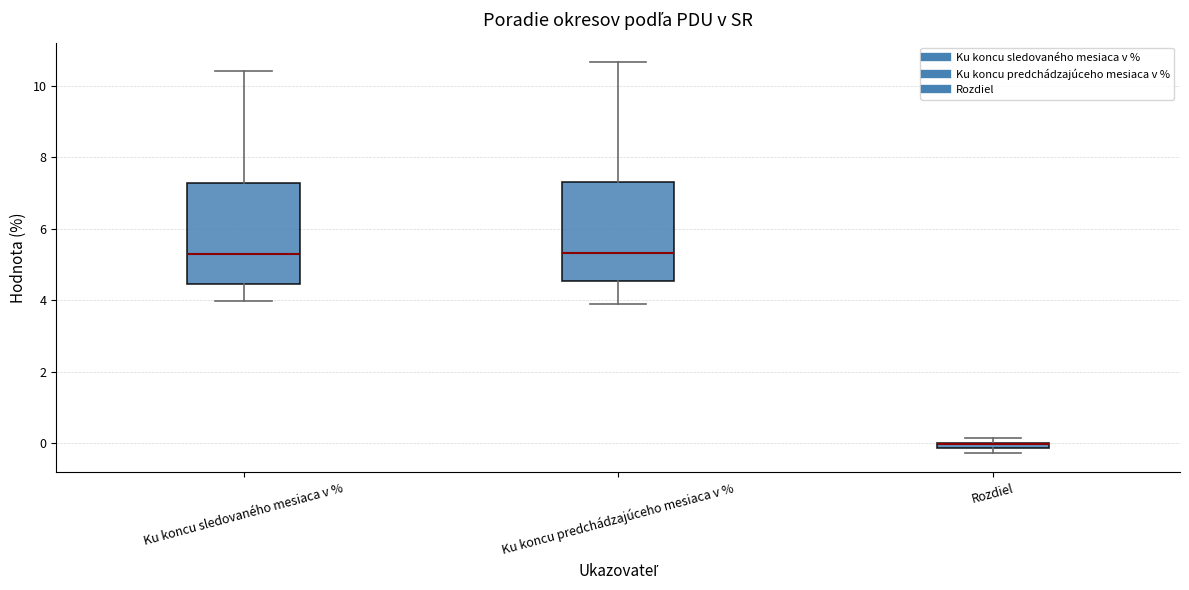

Where does the median line of the box for Ku koncu sledovaného mesiaca v % sit on the y-axis? The values are not printed on the chart, so give them approximately, as read against the axis.

5.4